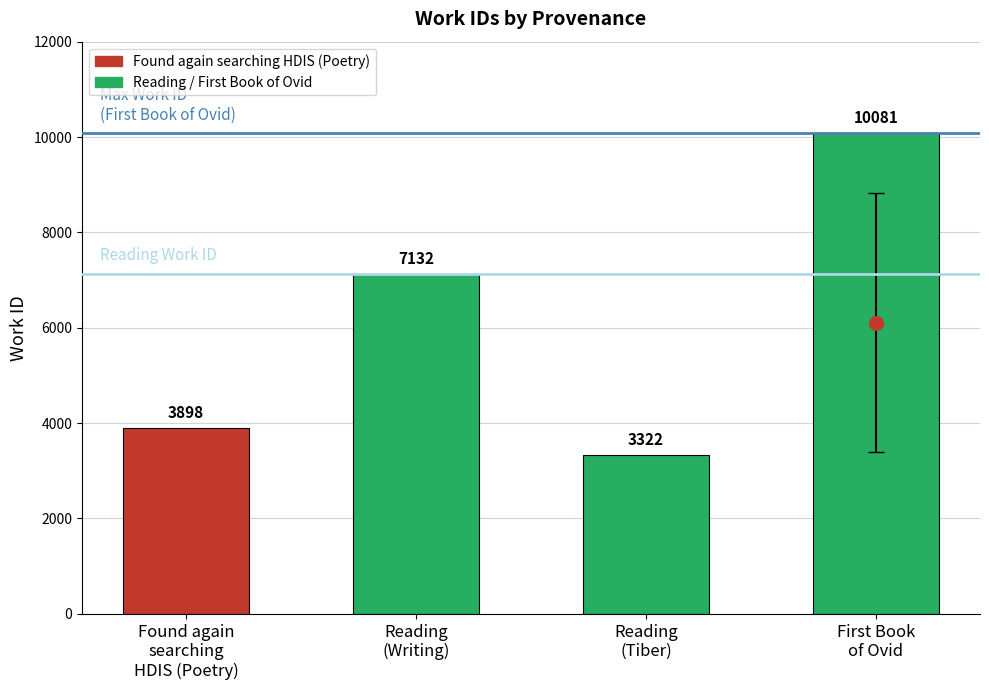

What is the label of the 4th bar from the left?

First Book
of Ovid